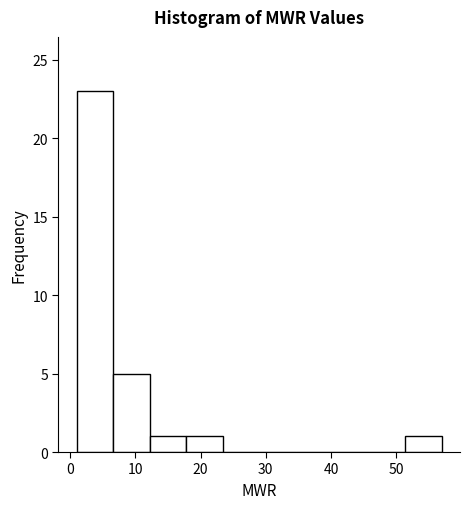

Reading left to right, list every bar in this chart as the range it spans on the x-axis followed by its height. Neither the bar edges nor the heights are printed on the chart, so give them approximately, as read against the axes.

1.0 to 6.6: 23
6.6 to 12.2: 5
12.2 to 17.8: 1
17.8 to 23.4: 1
23.4 to 29.0: 0
29.0 to 34.6: 0
34.6 to 40.2: 0
40.2 to 45.8: 0
45.8 to 51.4: 0
51.4 to 57.0: 1